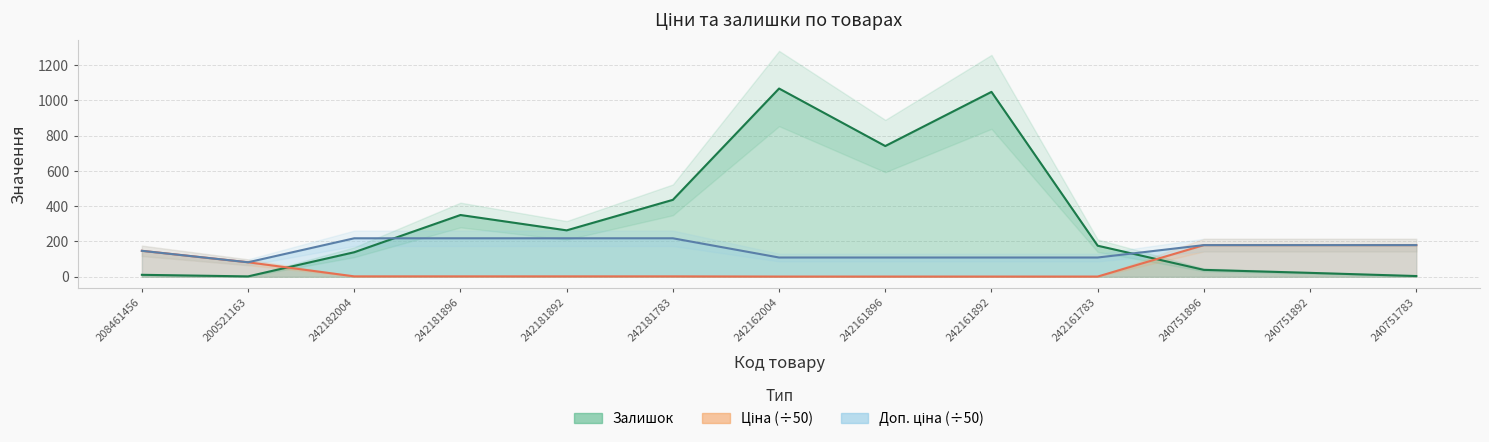

Where do Ціна and Залишок first cross each other?

200521163 and 242182004